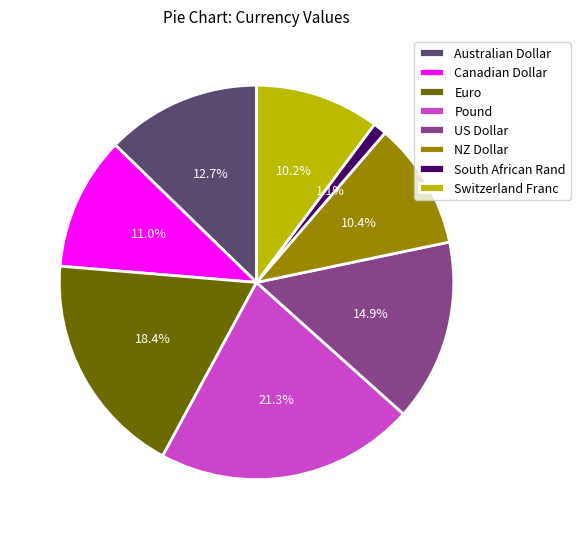

Between Euro and Canadian Dollar, which is larger?

Euro